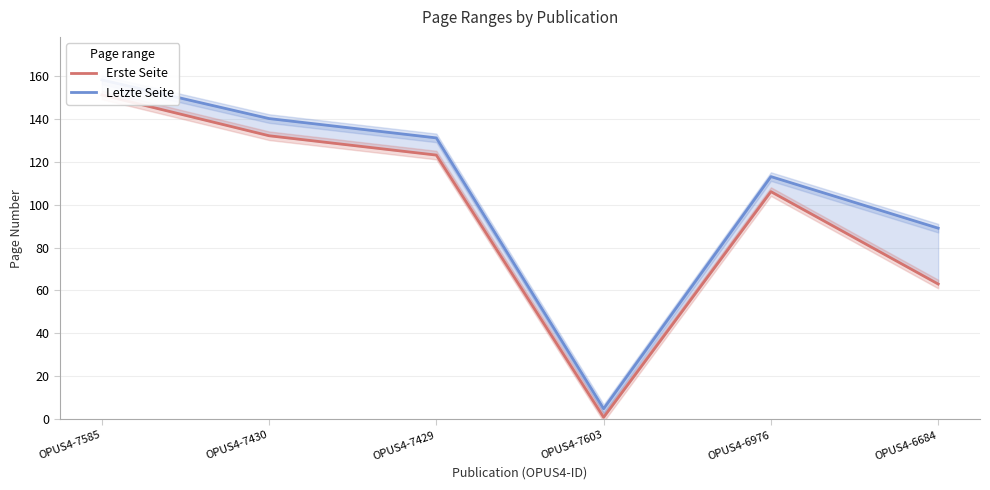

Where is the first local minimum for Letzte Seite?

OPUS4-7603